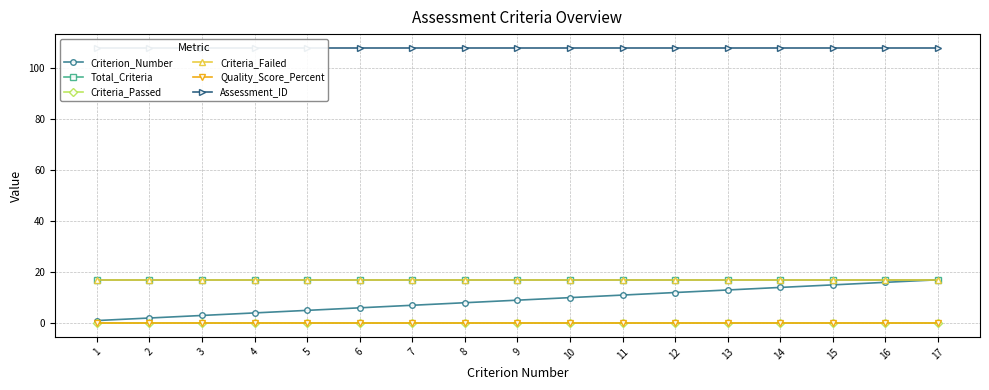

How many series are shown in this chart?

6